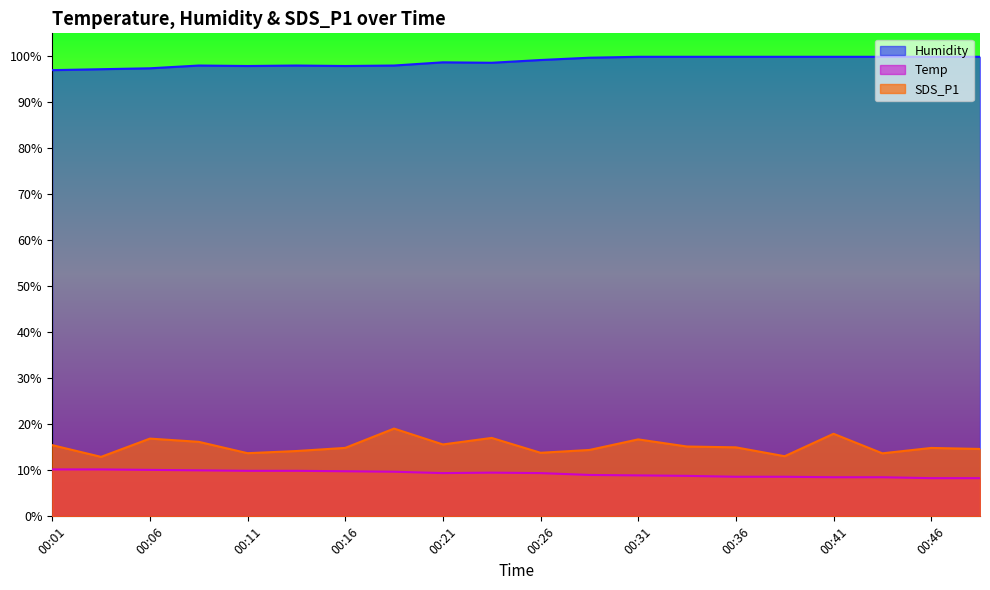

Reading left to right, extract all data points from this chart.

Temp: 10.2	10.2	10.1	10.0	9.9	9.9	9.8	9.7	9.4	9.5	9.4	9.0	8.9	8.8	8.6	8.6	8.5	8.5	8.3	8.3
Humidity: 97.0	97.2	97.4	98.0	97.9	98.0	97.9	98.0	98.7	98.6	99.2	99.7	99.9	99.9	99.9	99.9	99.9	99.9	99.9	99.9
SDS_P1: 15.5	12.9	16.9	16.2	13.7	14.2	14.9	19.1	15.6	17.1	13.8	14.4	16.7	15.2	15.0	13.1	17.9	13.7	14.9	14.7